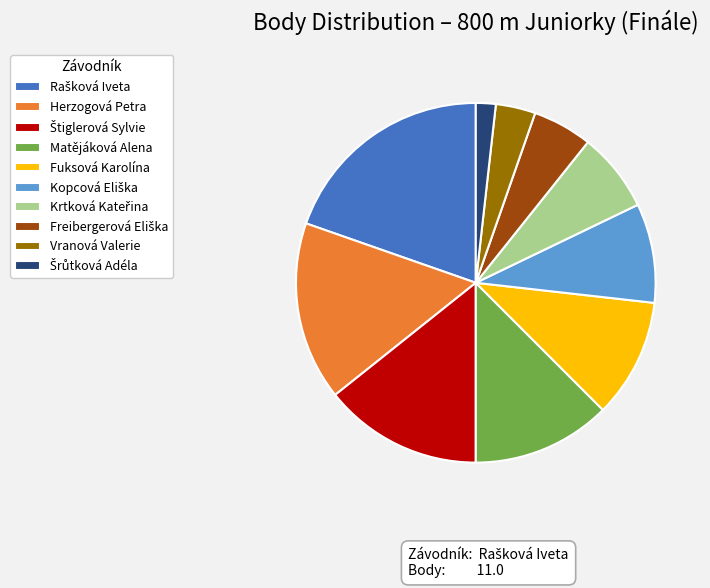

Is there any slice that represents more than half of the pie?

No